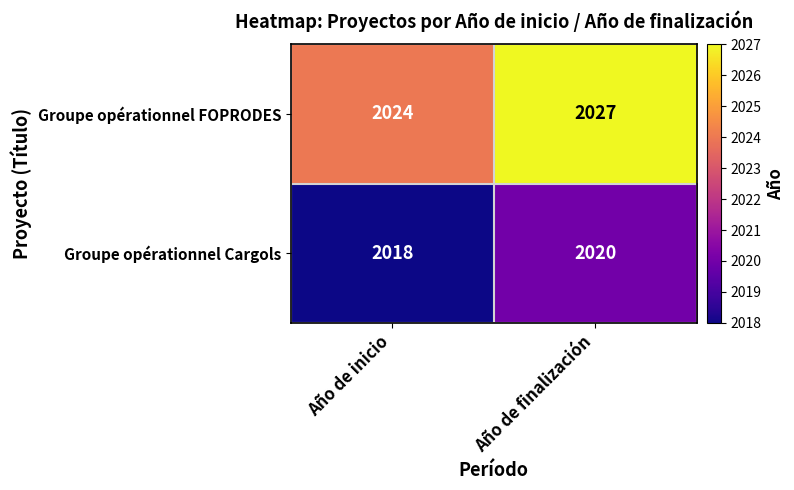

Rank the series by their maximum value, from lowest to highest.

Groupe opérationnel Cargols, Groupe opérationnel FOPRODES